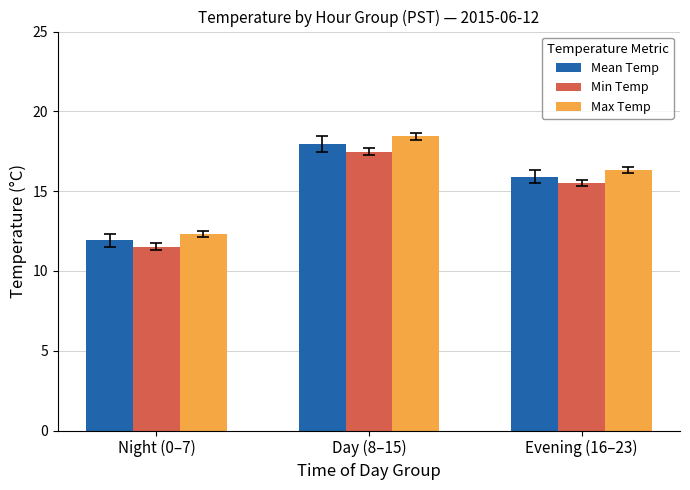

At which category does the chart reach its peak across all series?

Day (8–15)